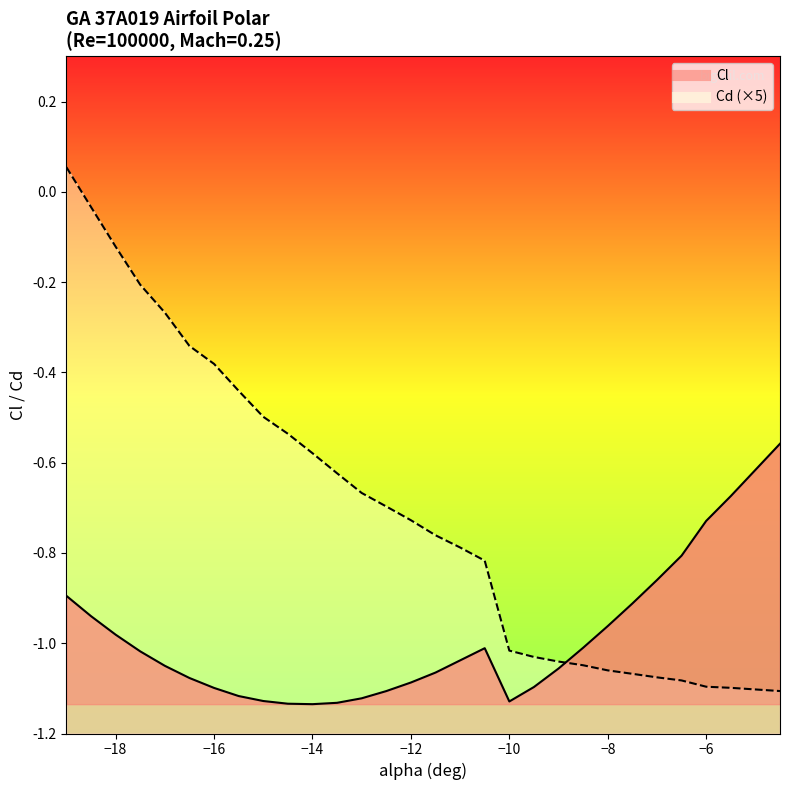

What is the value of the Cl point at the 13th from the left?

-1.1